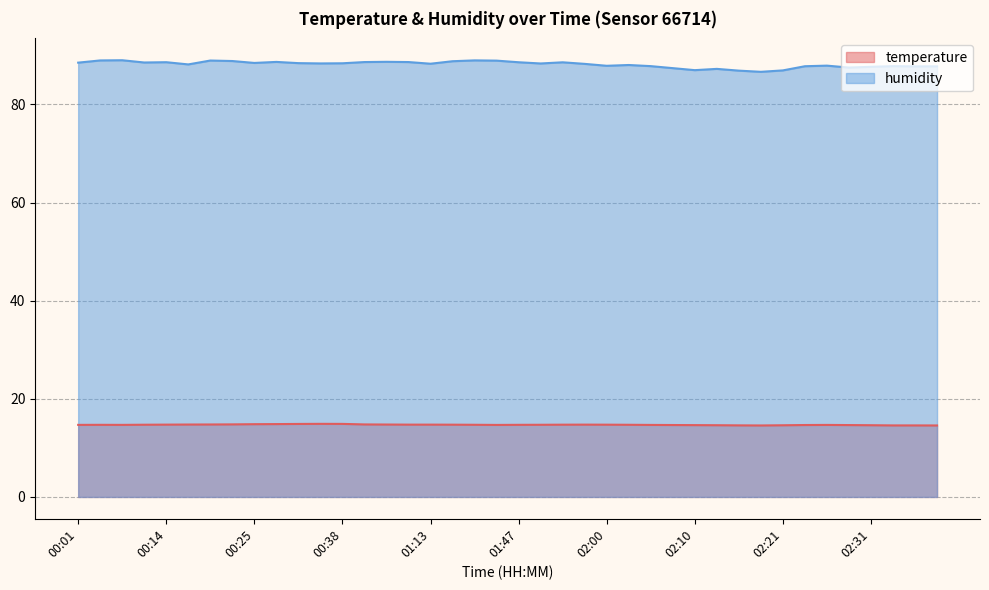

At which category is the sum across all series the highest?

00:20